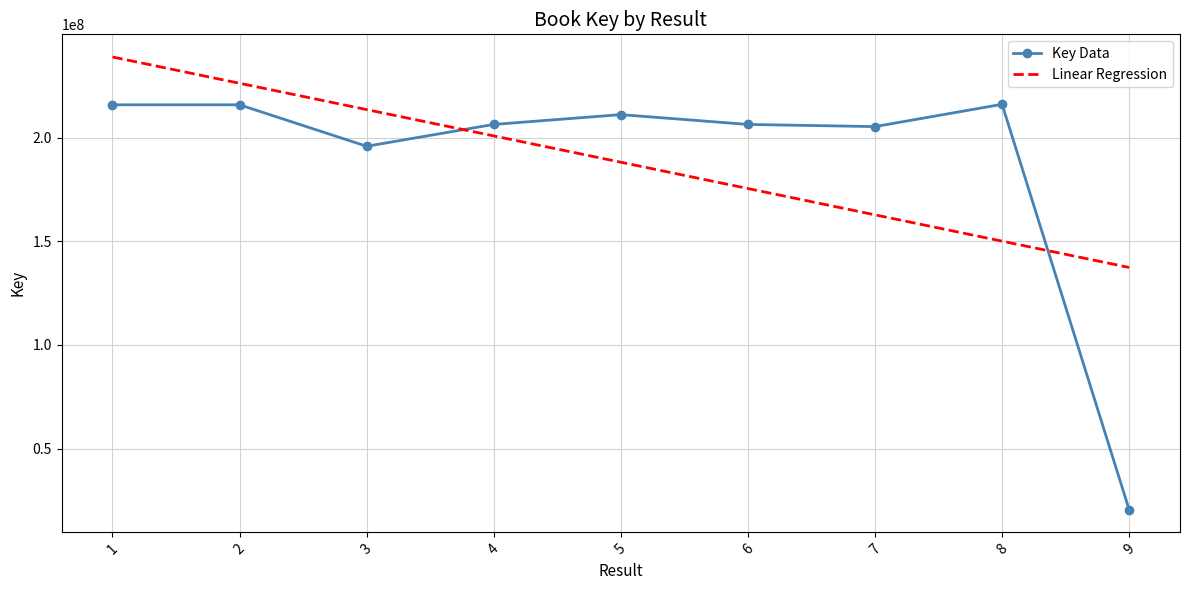

At which label does Key Data reach its minimum?

9